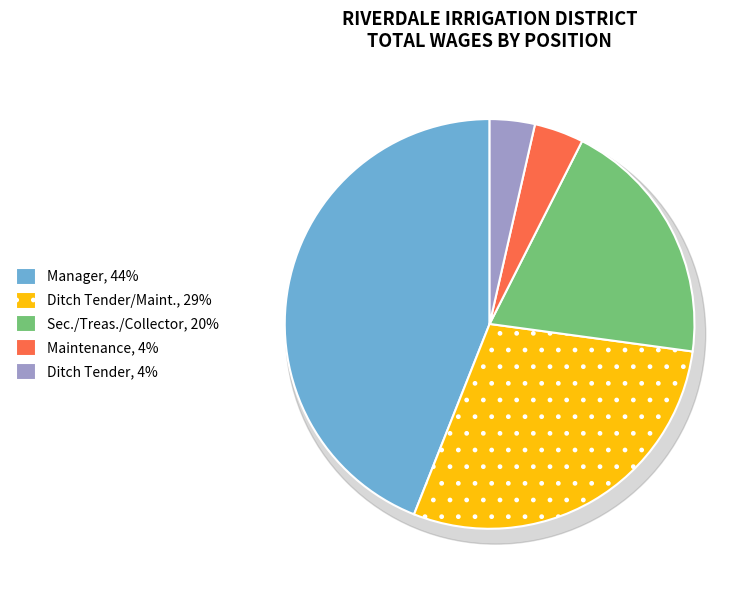

Is Maintenance the majority of the pie?

No